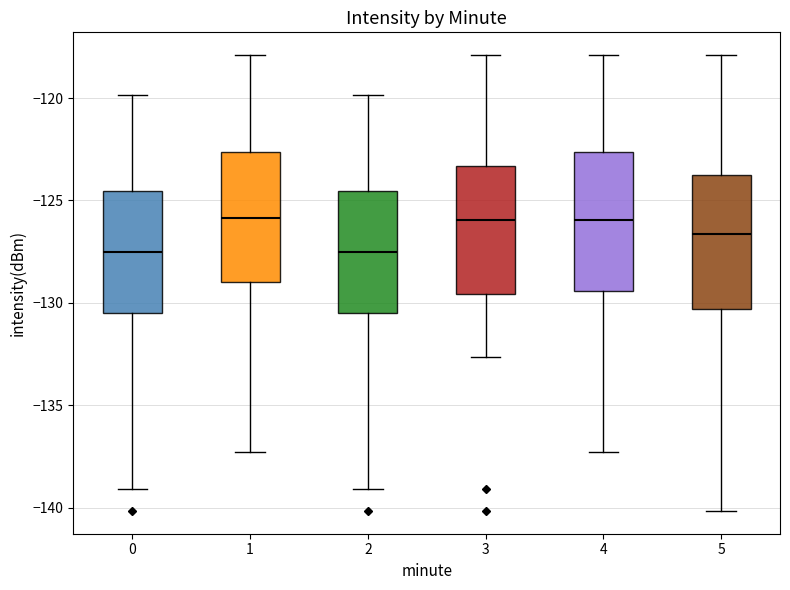

Reading left to right, read every box against the y-axis: the position of its median line, the range the box covers, and the ends of its whiskers. The values are not printed on the chart, so give them approximately, as read against the axis.

0: median -127.5, box -130.5 to -124.5, whiskers -139.0 to -120.0
1: median -126.0, box -129.0 to -122.5, whiskers -137.5 to -118.0
2: median -127.5, box -130.5 to -124.5, whiskers -139.0 to -120.0
3: median -126.0, box -129.5 to -123.5, whiskers -132.5 to -118.0
4: median -126.0, box -129.5 to -122.5, whiskers -137.5 to -118.0
5: median -126.5, box -130.5 to -124.0, whiskers -140.0 to -118.0